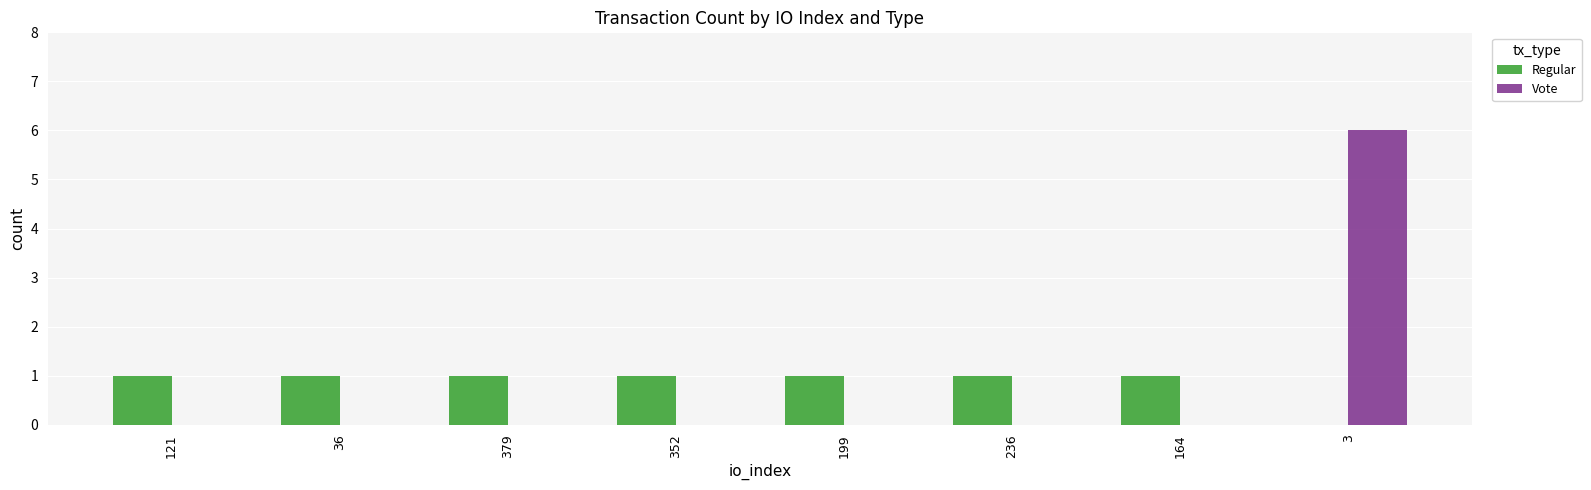

Are the bars grouped side by side (vs. stacked)?

Yes